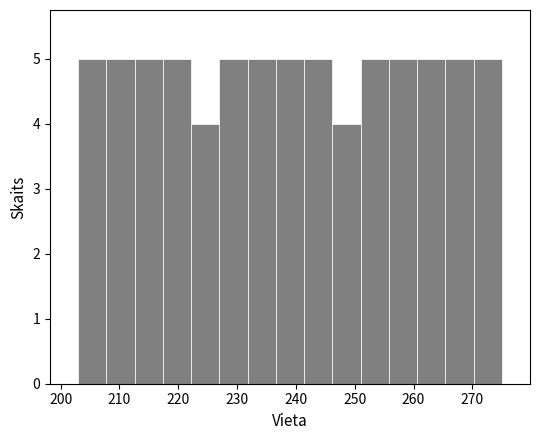

Reading left to right, list every bar in this chart as the range it spans on the x-axis followed by its height. Neither the bar edges nor the heights are printed on the chart, so give them approximately, as read against the axes.

203.0 to 207.8: 5
207.8 to 212.6: 5
212.6 to 217.4: 5
217.4 to 222.2: 5
222.2 to 227.0: 4
227.0 to 231.8: 5
231.8 to 236.6: 5
236.6 to 241.4: 5
241.4 to 246.2: 5
246.2 to 251.0: 4
251.0 to 255.8: 5
255.8 to 260.6: 5
260.6 to 265.4: 5
265.4 to 270.2: 5
270.2 to 275.0: 5